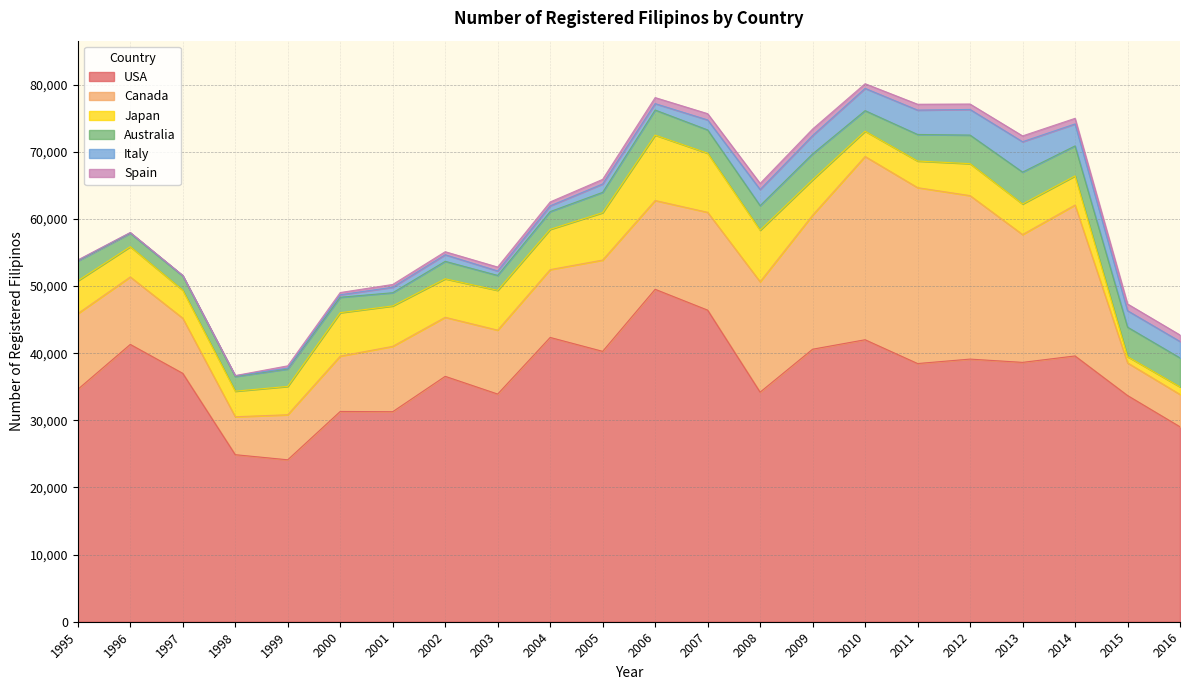

Which series has the largest total across all categories?

USA